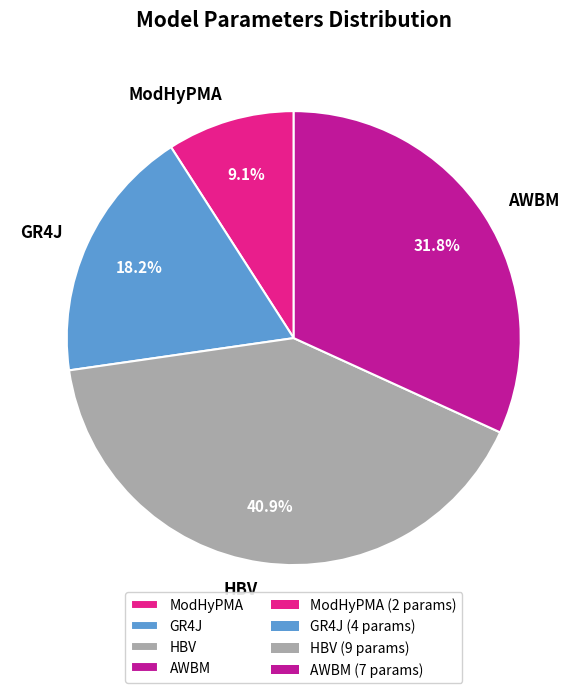

What portion of the pie excludes AWBM?

68.2%